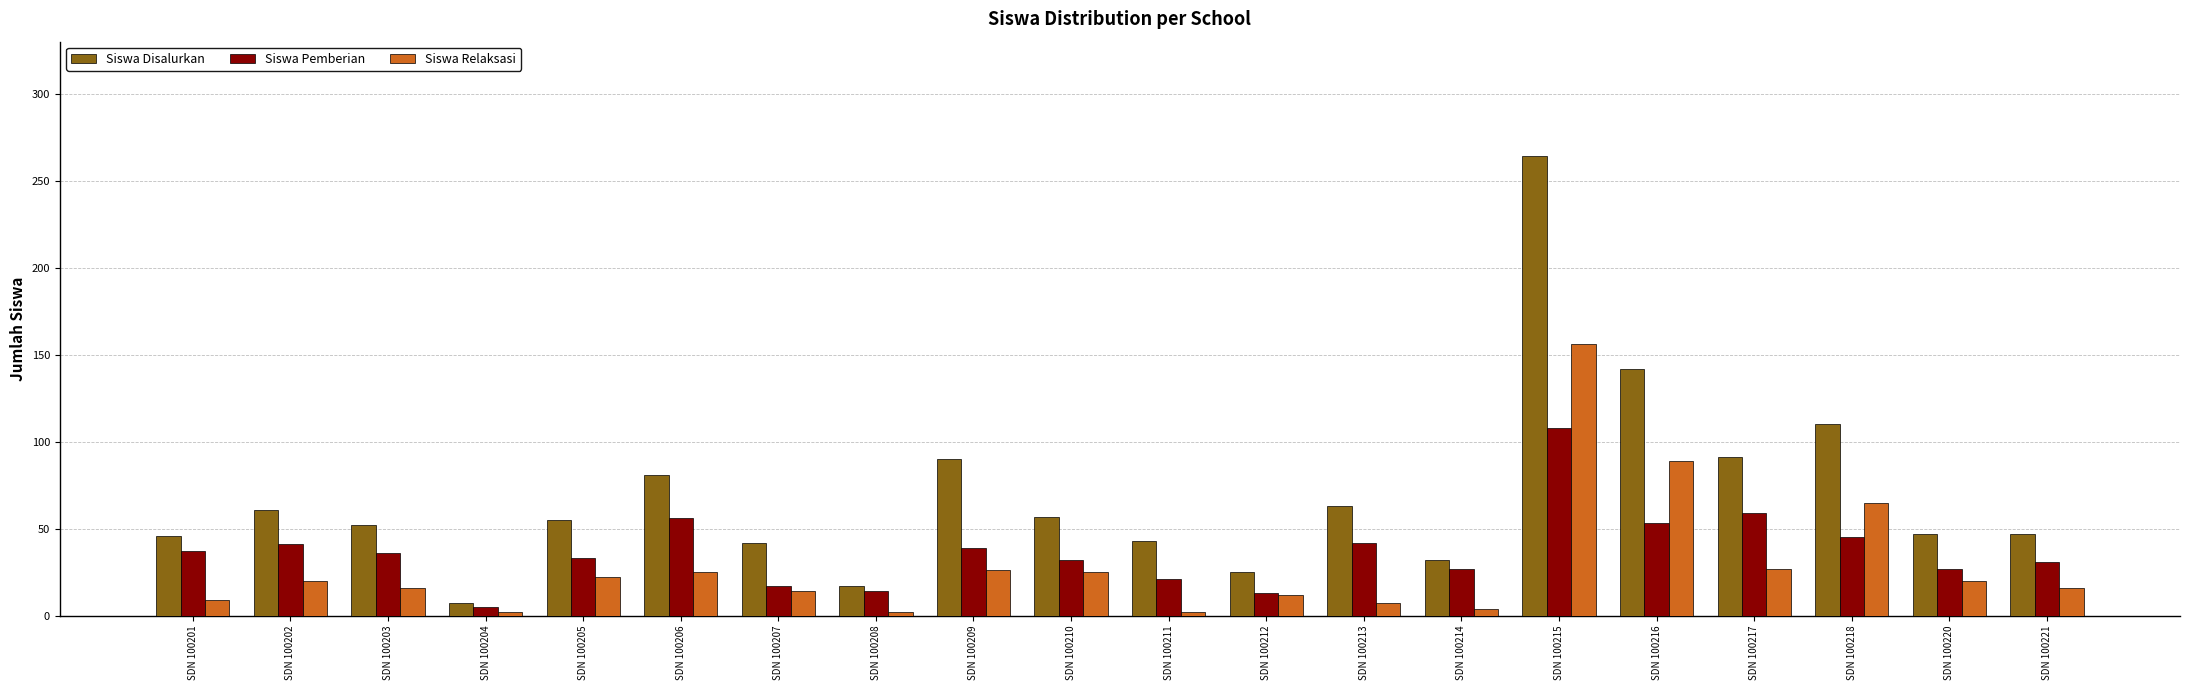

What is the value of the Siswa Pemberian bar at the 7th from the left?

17